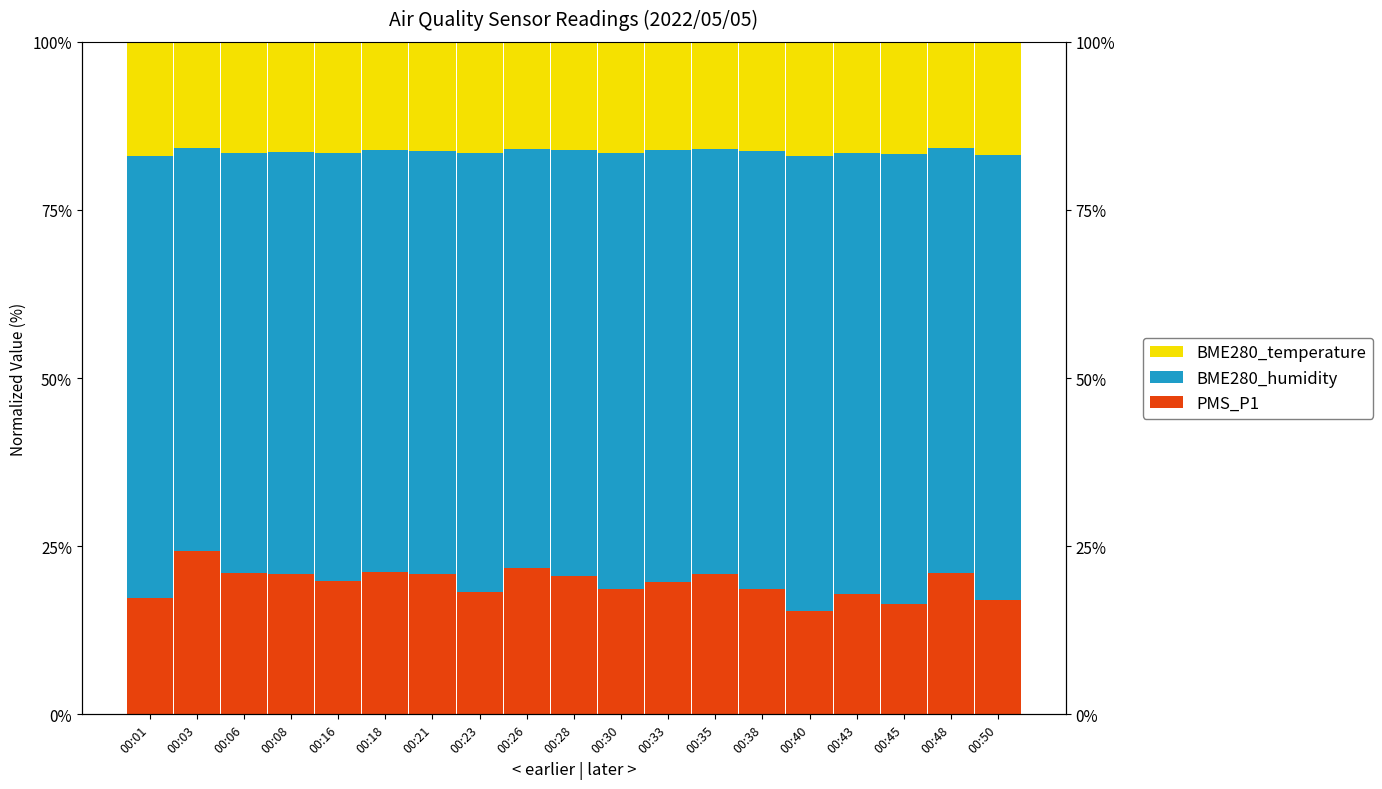

What is the smallest value displayed?

15.3